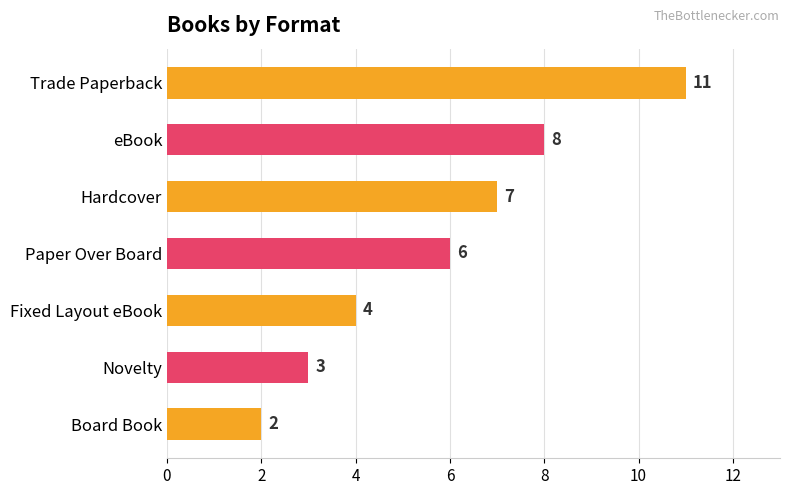

Is it true that the value at Board Book is 1?

False